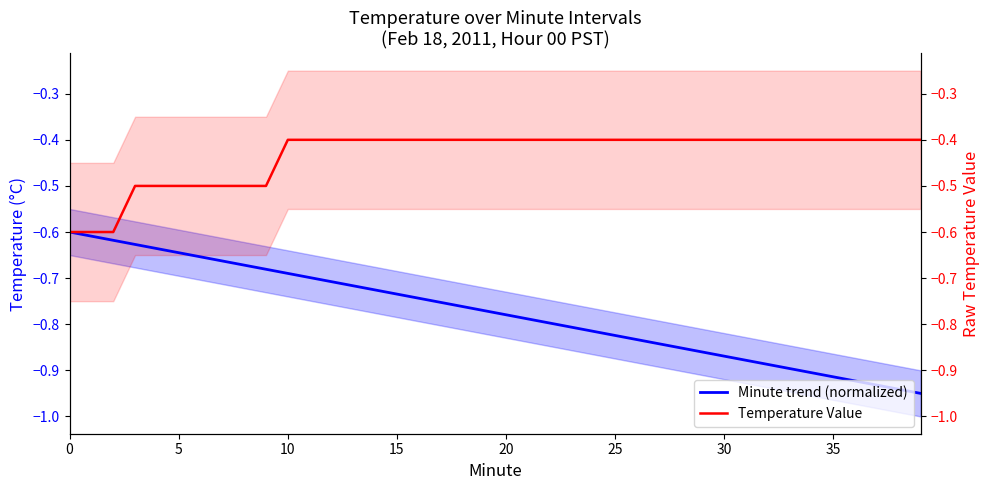

Is the value of Mean (Minute trend) at 10 greater than the value of Temperature Value at 31?

No